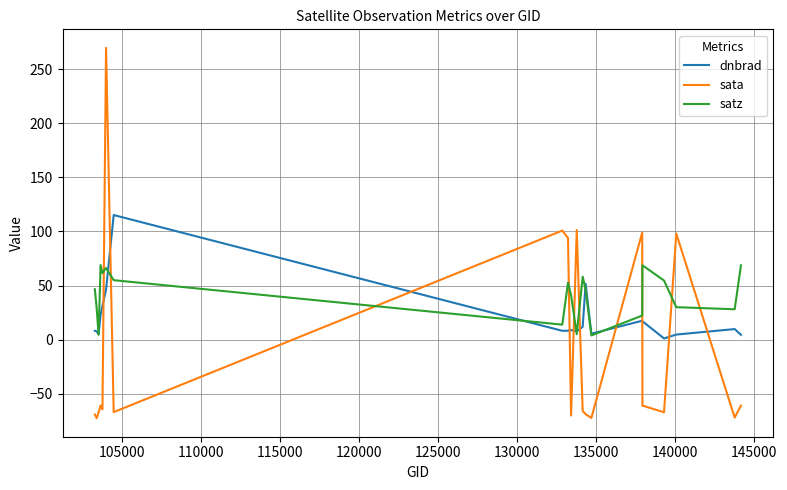

Which series has the largest total across all categories?

satz